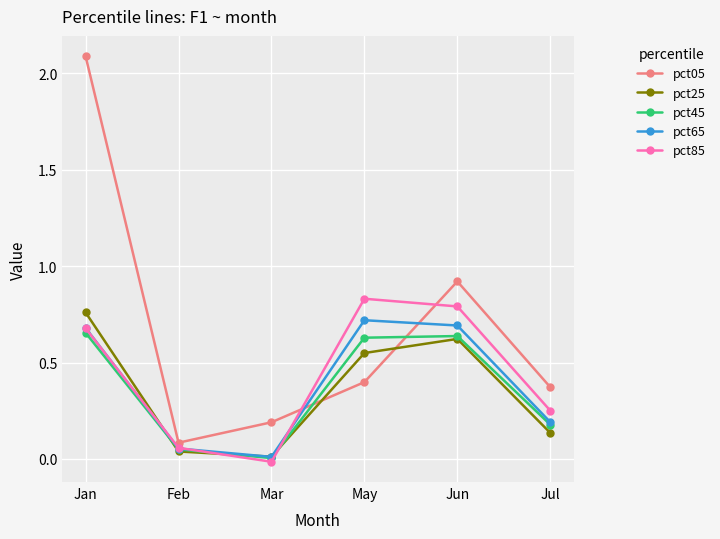

How many lines are shown in the chart?

5